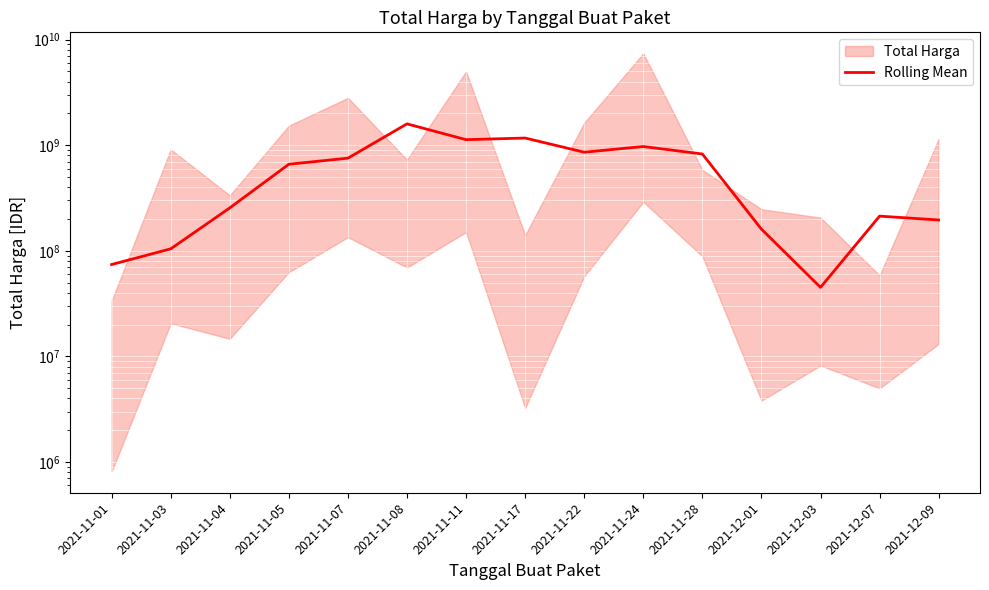

What is the smallest value displayed?

45055266.7